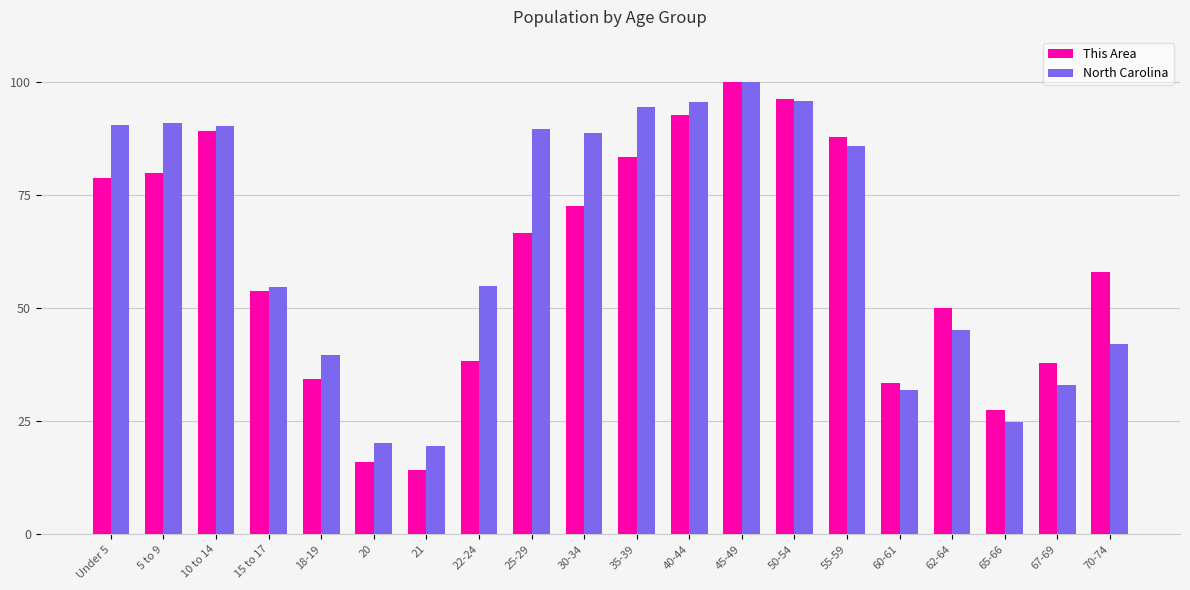

At which label is This Area closest to 57?

70-74